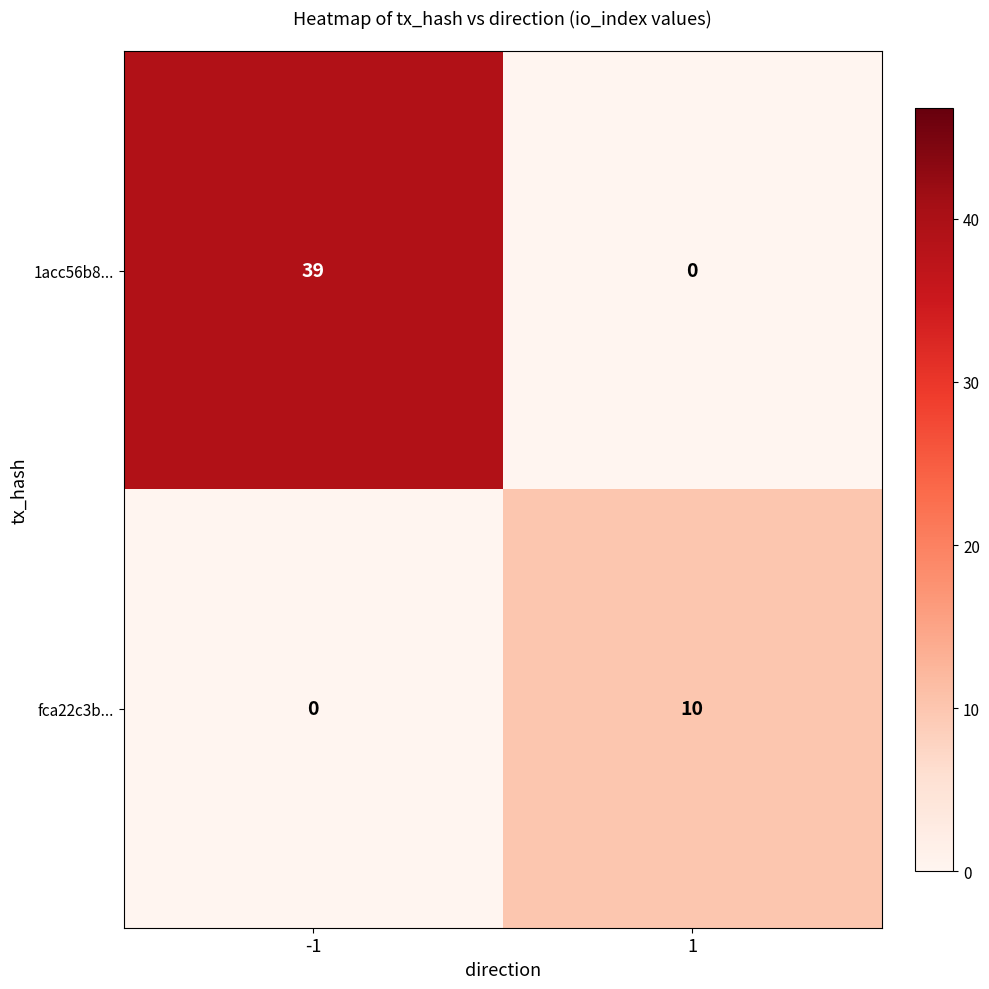

What is the greatest value displayed?

39